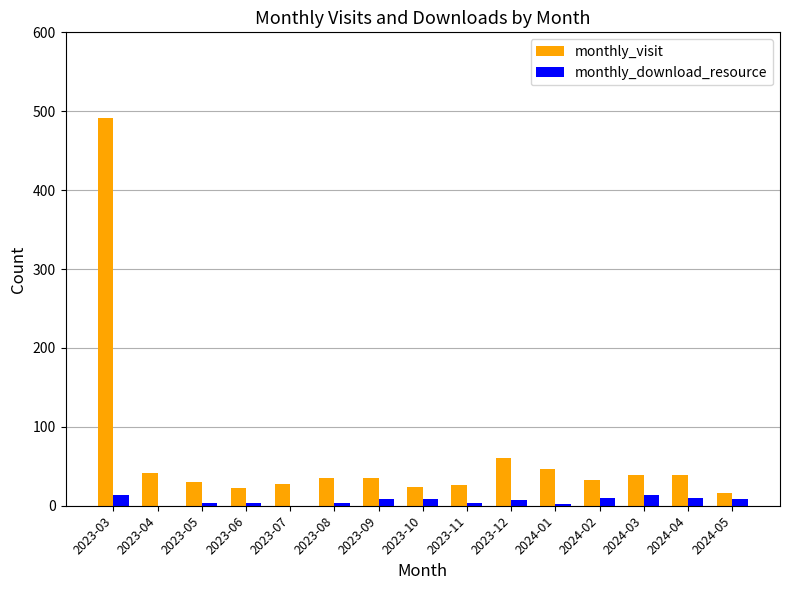

What is the spread (max minus min) of values at 2023-09?

27